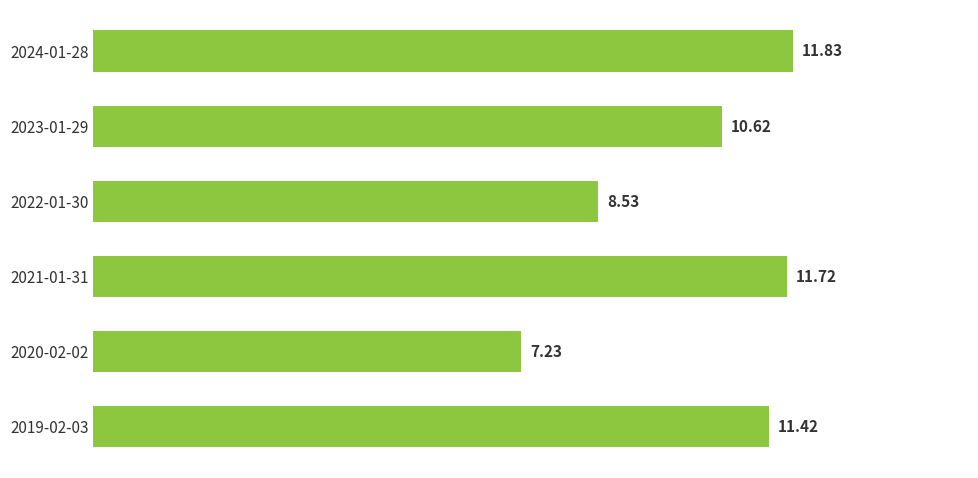

Rank the categories by value from lowest to highest.

2020-02-02, 2022-01-30, 2023-01-29, 2019-02-03, 2021-01-31, 2024-01-28